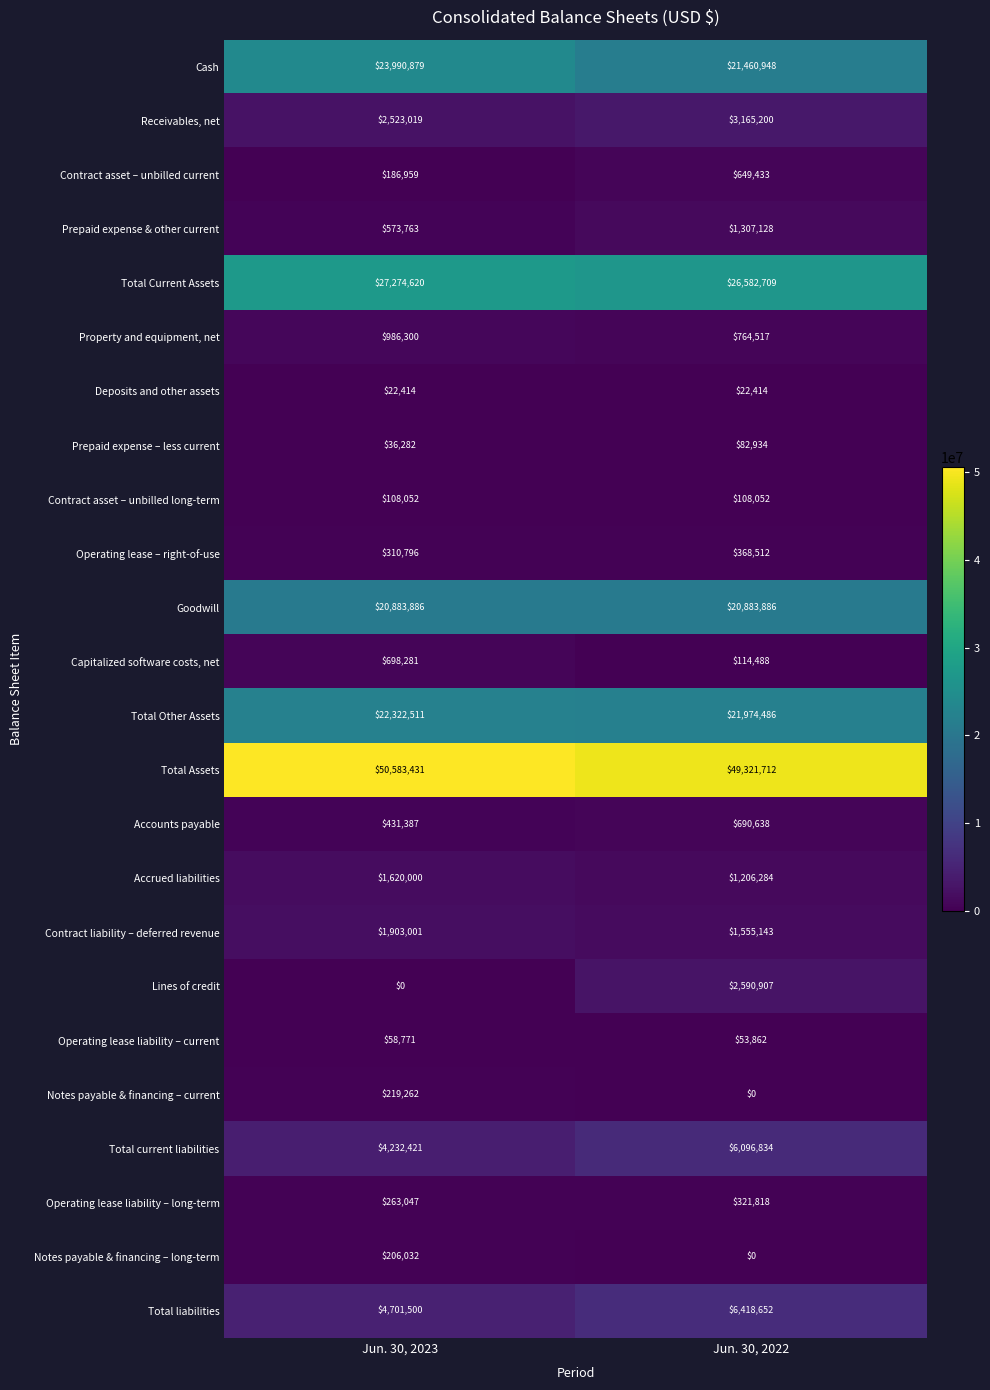

What is the difference between the highest and lowest values at Jun. 30, 2022?

49321712